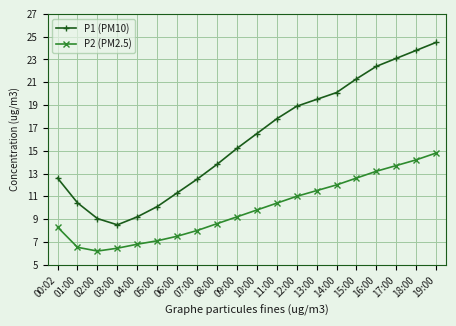

How many lines are shown in the chart?

2